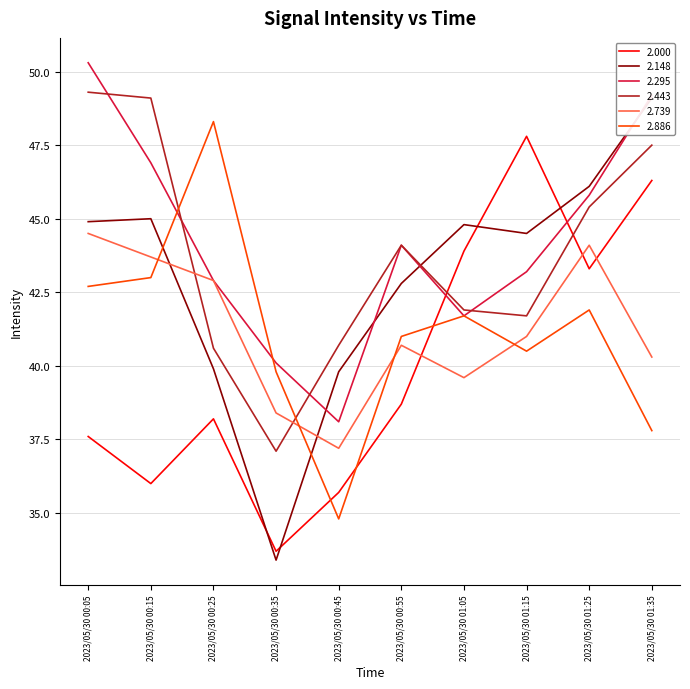

True or false: 2.443 has a value of 49.3 at 2023/05/30 00:05.

True